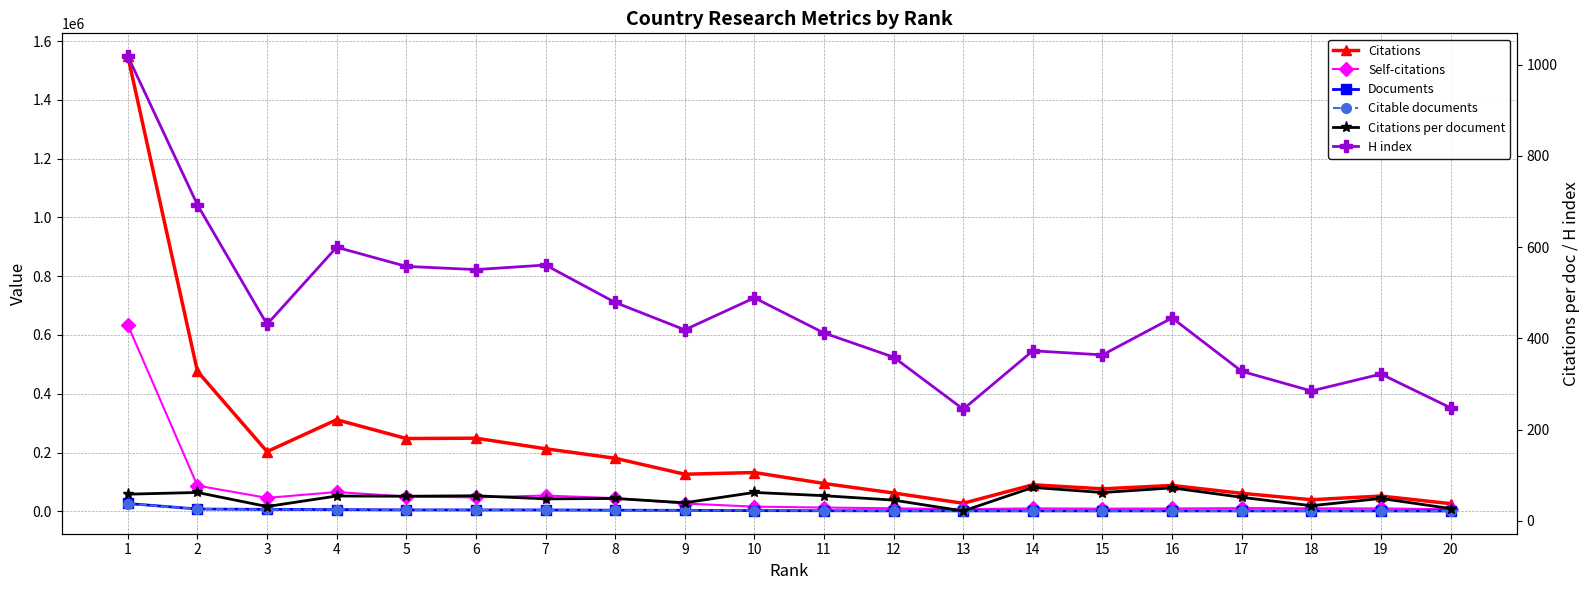

At which label is Documents closest to 13683?

2